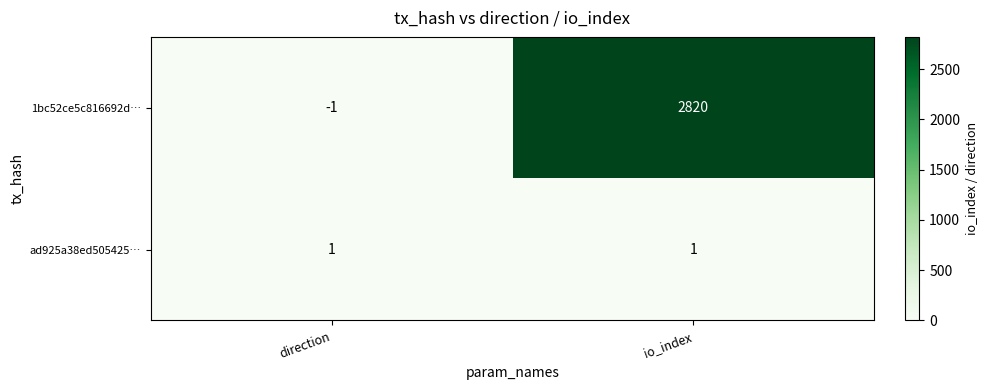

At how many categories does at least one series exceed 915?

1